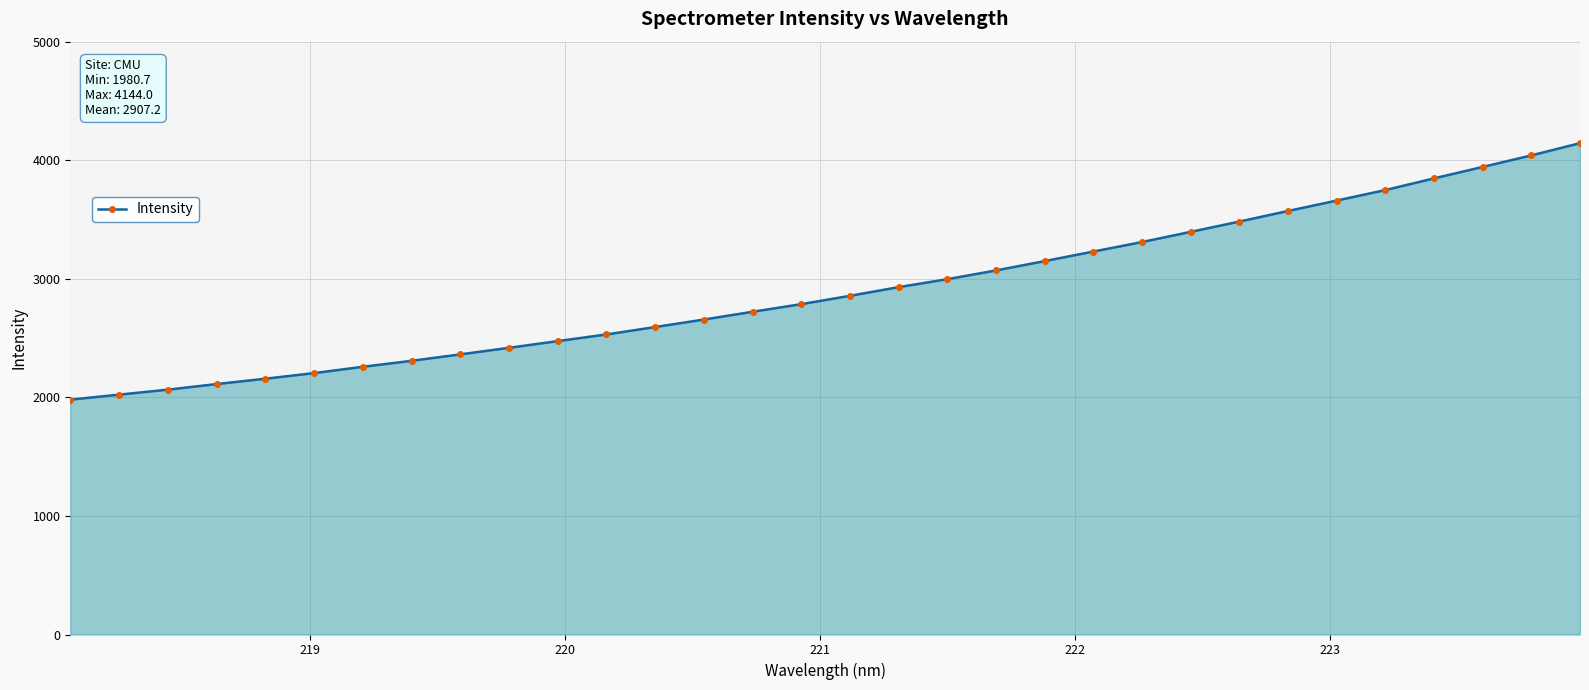

Reading left to right, extract all data points from this chart.

1980.7	2022.9	2065.0	2112.1	2157.3	2204.7	2257.9	2308.2	2362.6	2417.9	2474.6	2530.7	2593.1	2656.4	2722.0	2786.2	2856.7	2929.8	2997.0	3070.7	3149.5	3230.0	3310.2	3396.0	3482.9	3572.2	3660.1	3748.7	3847.2	3943.5	4040.8	4144.0